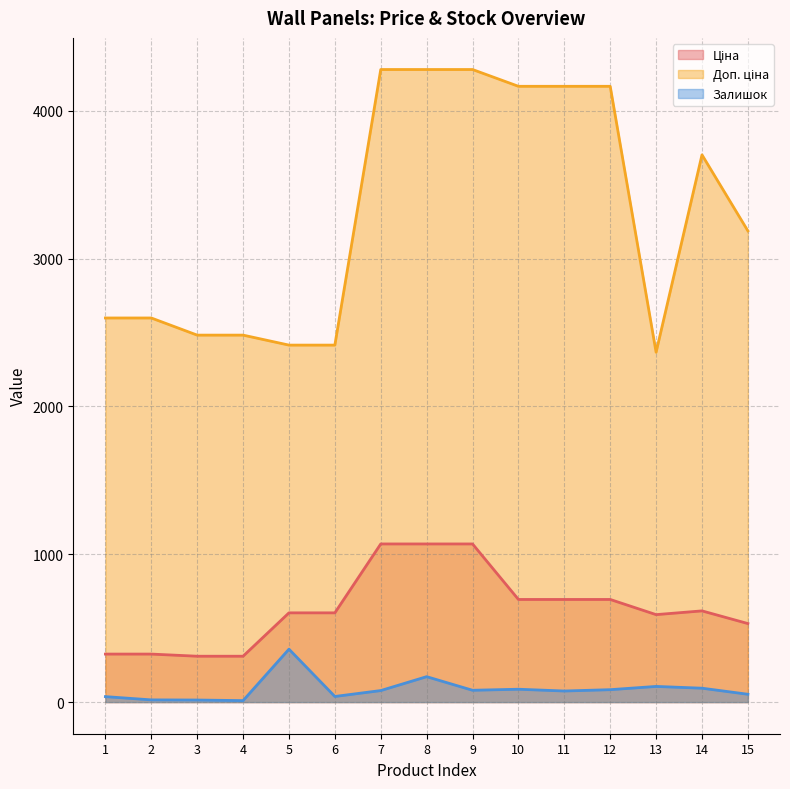

What is the value of the Доп. ціна point at the 8th from the left?

4279.1